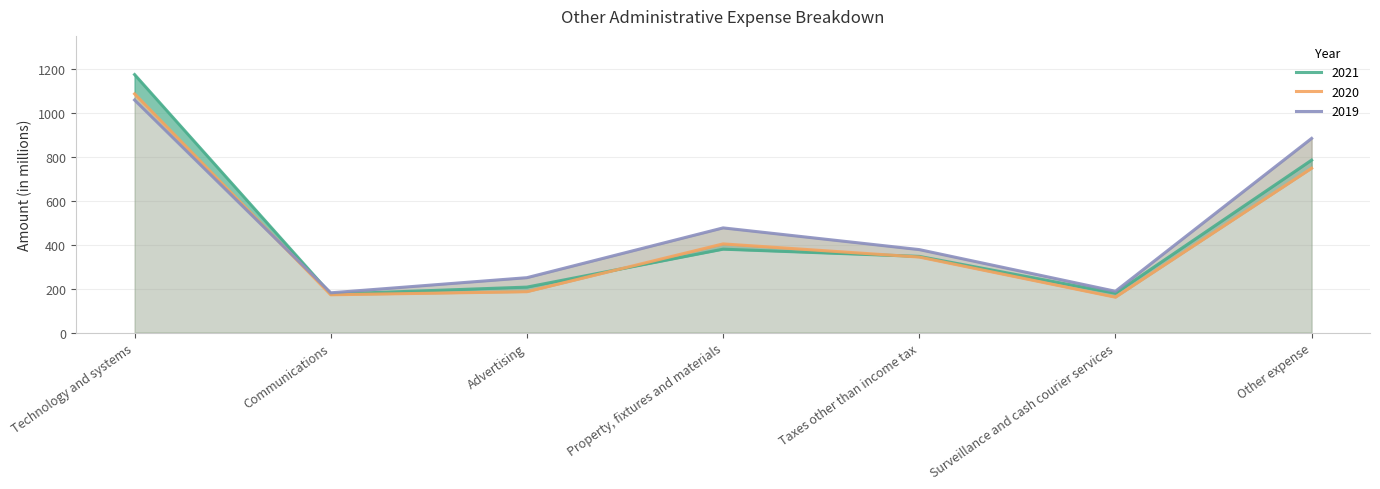

How many data points in 2019 are above 378?

3